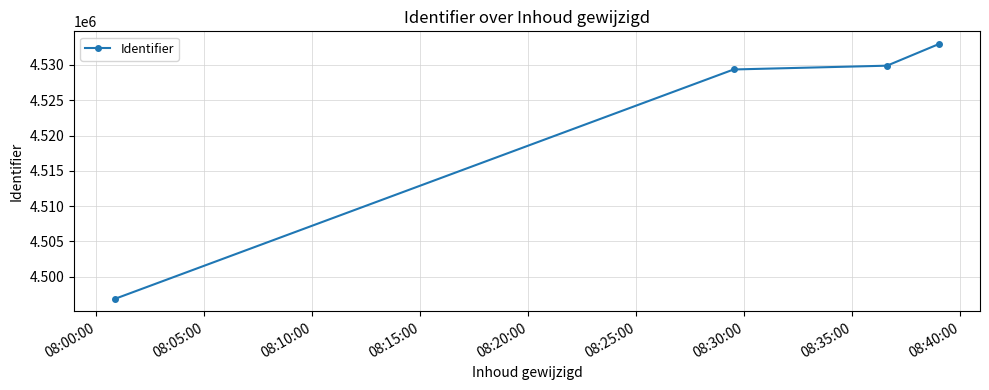

Does the chart display data point markers on the line(s)?

Yes